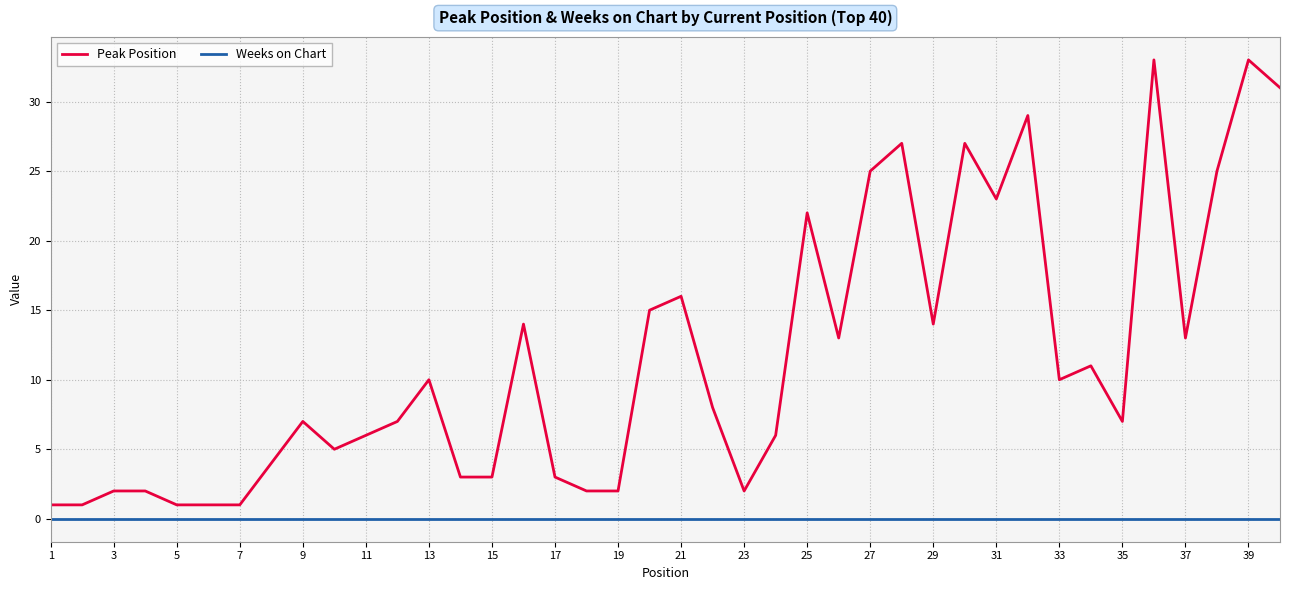

What is the maximum value shown in the chart?

33